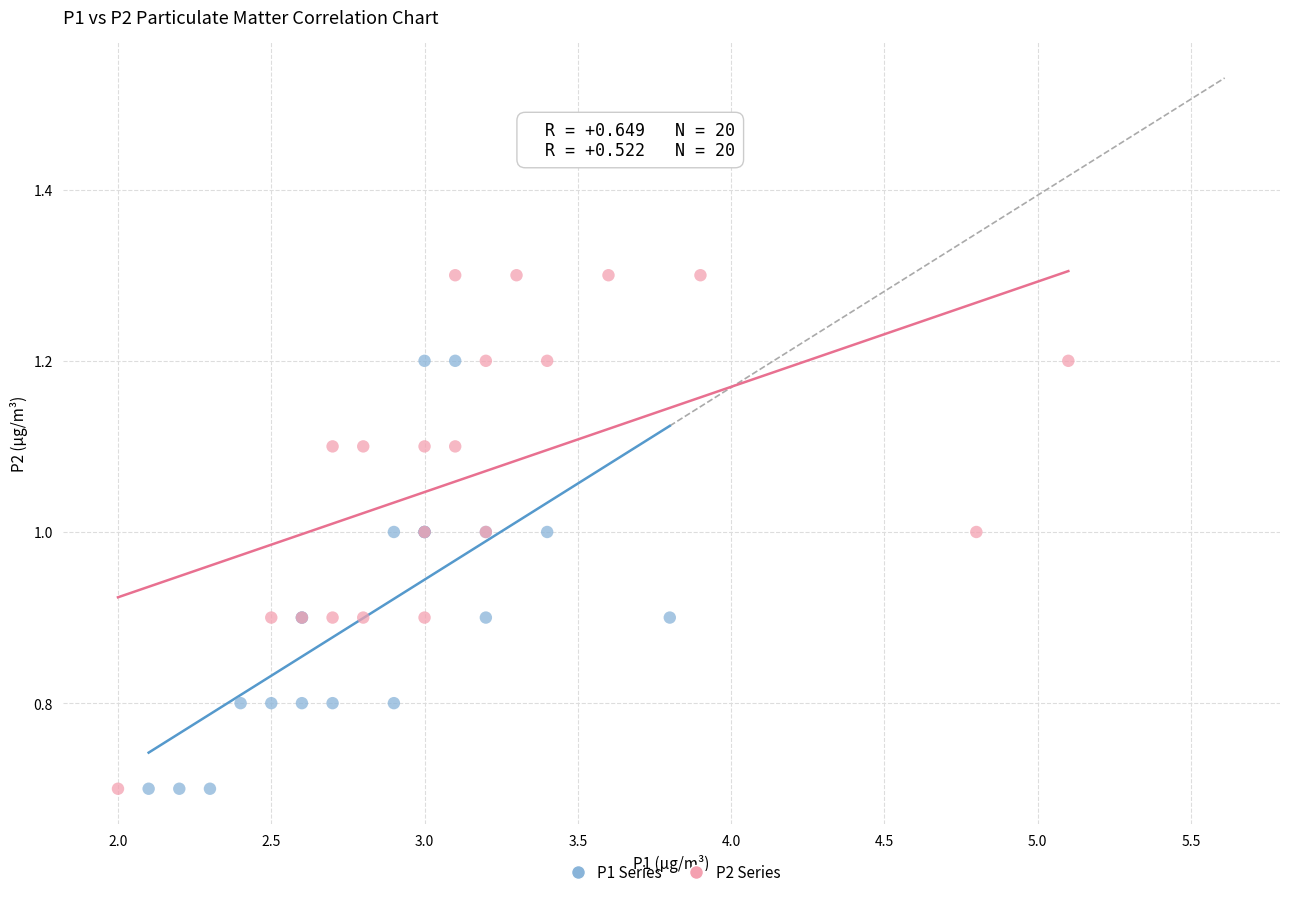

Which series has the widest spread of Y values?

P2 Series